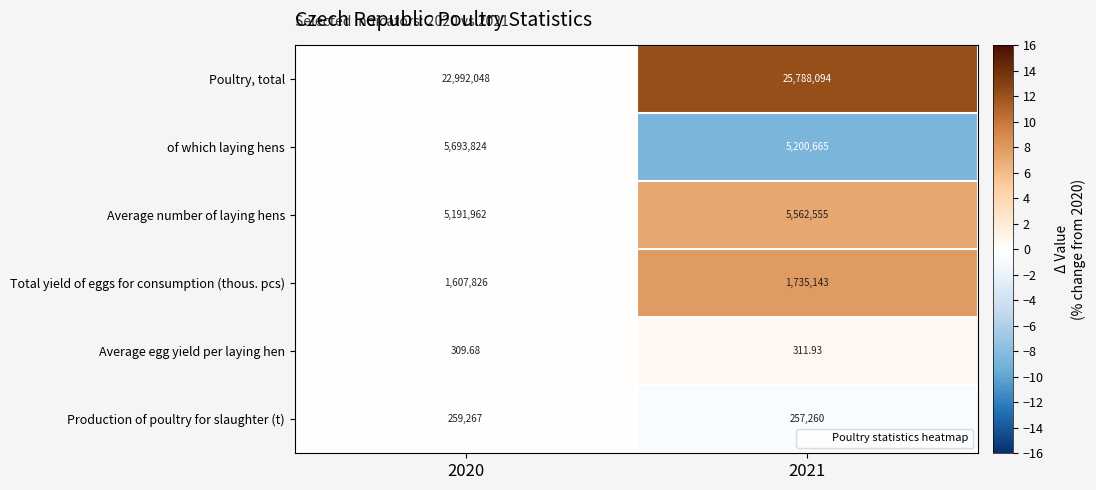

Which series has the largest range (max minus min)?

Poultry, total